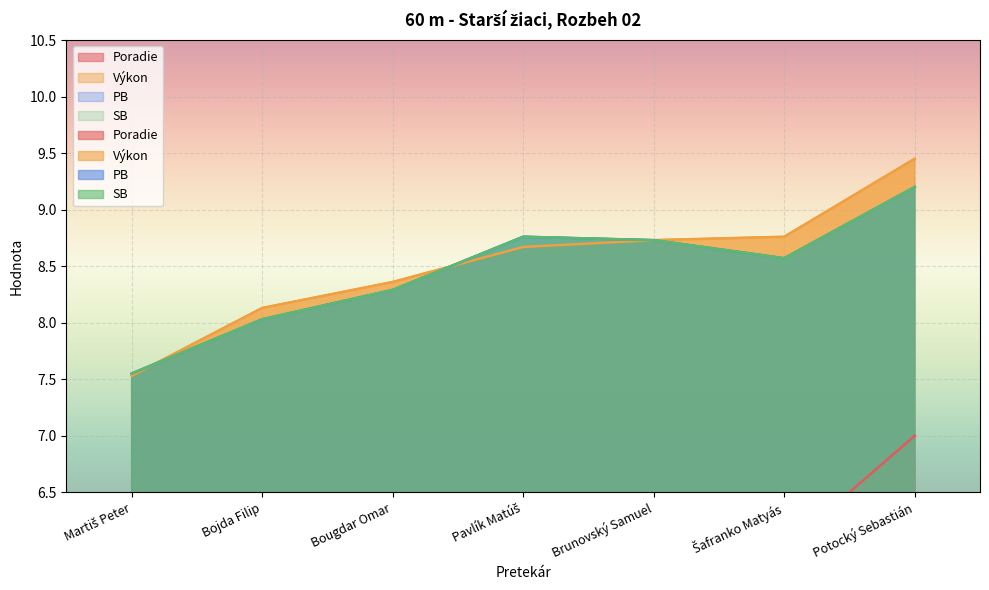

What is the average value of the Poradie series?

4.0